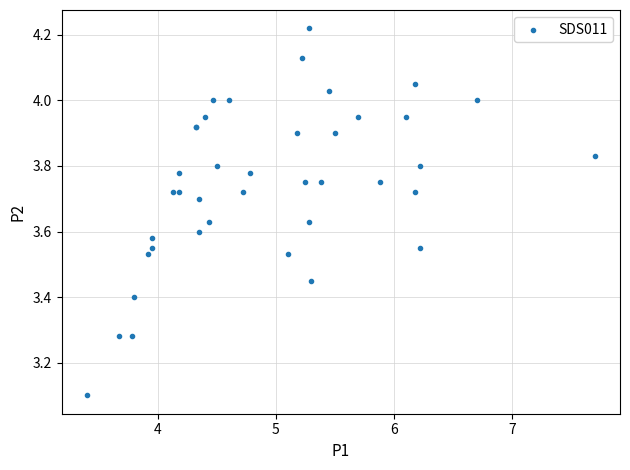

What Y value in the scatter plot is closest to 3?

3.1